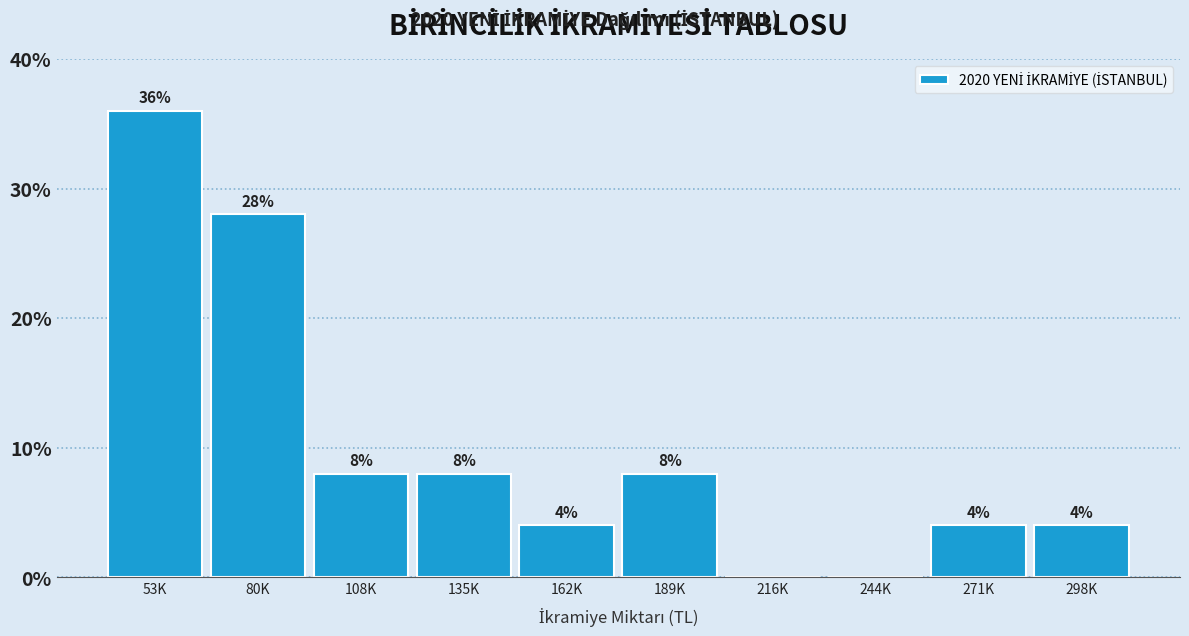

Reading left to right, what are all the values shown in this chart?

53K=36.0	80K=28.0	108K=8.0	135K=8.0	162K=4.0	189K=8.0	216K=0.0	244K=0.0	271K=4.0	298K=4.0